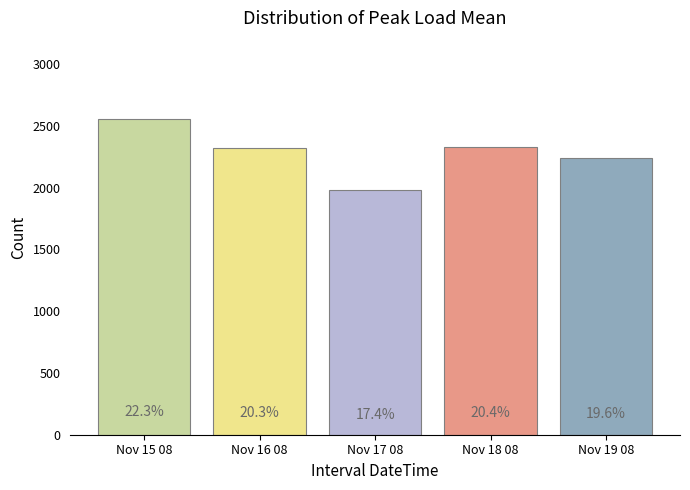

How many bars are there in total?

5